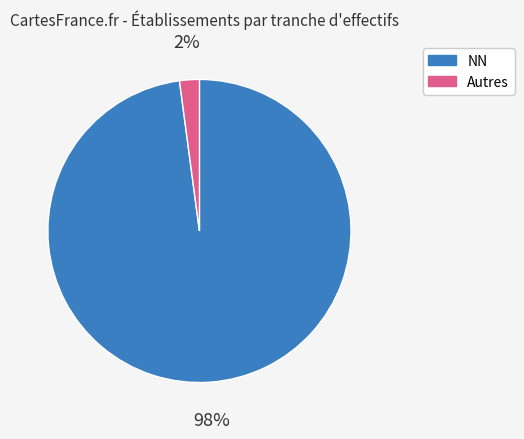

To the nearest percent, what is the average slice percentage?

50%